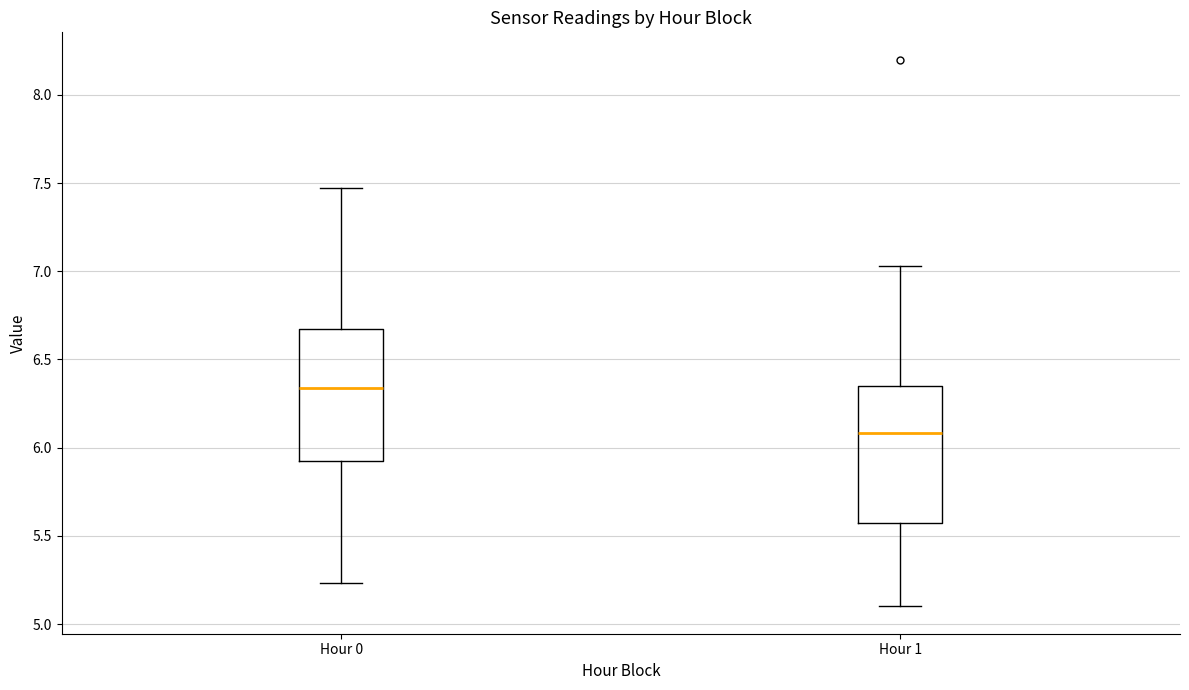

Reading left to right, read every box against the y-axis: the position of its median line, the range the box covers, and the ends of its whiskers. The values are not printed on the chart, so give them approximately, as read against the axis.

Hour 0: median 6.35, box 5.90 to 6.65, whiskers 5.25 to 7.45
Hour 1: median 6.10, box 5.60 to 6.35, whiskers 5.10 to 7.05